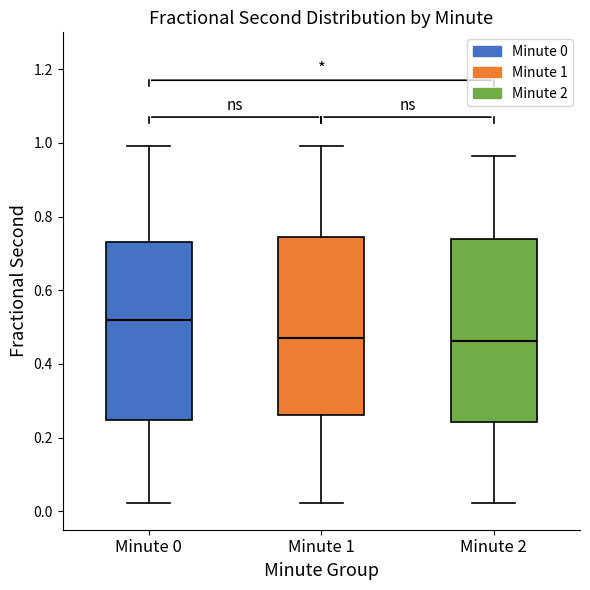

Where does the lower whisker of the box for Minute 2 end on the y-axis? The values are not printed on the chart, so give them approximately, as read against the axis.

0.02